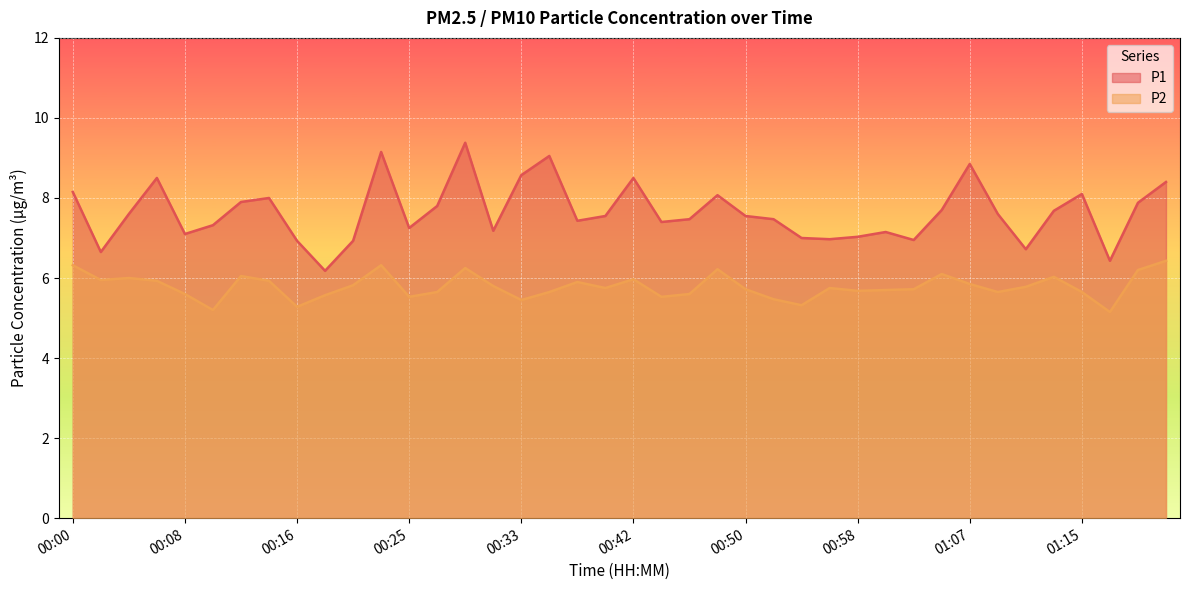

What is the difference between the maximum and second lowest values in the P1 series?

3.0